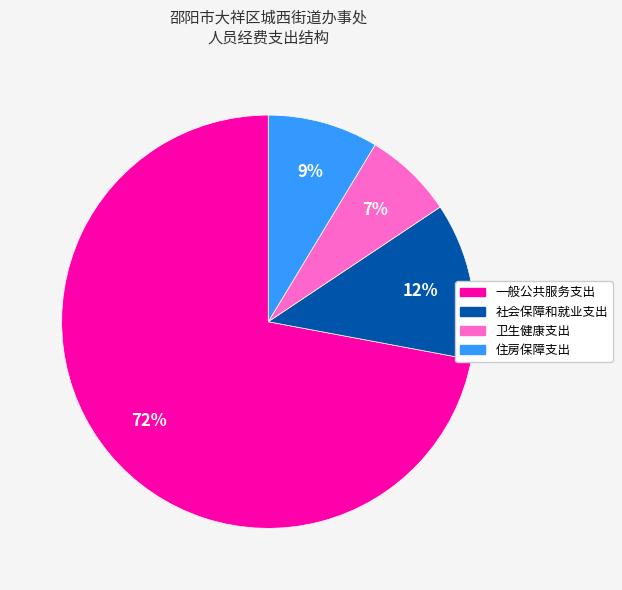

To the nearest percent, what is the average slice percentage?

25%